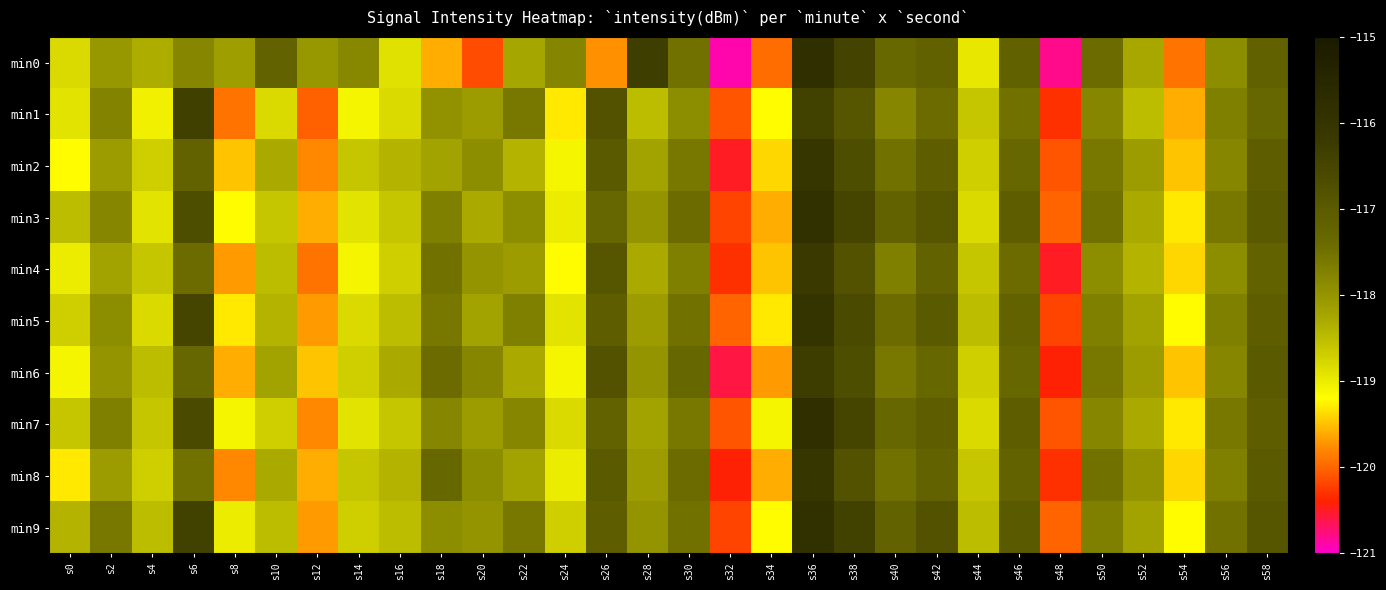

Reading left to right, what are all the values shown in this chart?

min0: s0=-118.8	s2=-118.0	s4=-118.3	s6=-117.8	s8=-118.1	s10=-117.2	s12=-118.0	s14=-117.8	s16=-118.9	s18=-119.6	s20=-120.2	s22=-118.2	s24=-117.8	s26=-119.8	s28=-116.3	s30=-117.5	s32=-120.9	s34=-120.0	s36=-115.8	s38=-116.5	s40=-117.3	s42=-117.2	s44=-119.0	s46=-117.2	s48=-120.8	s50=-117.4	s52=-118.3	s54=-119.9	s56=-117.9	s58=-117.2
min1: s0=-118.9	s2=-117.8	s4=-119.0	s6=-116.4	s8=-119.9	s10=-118.8	s12=-120.0	s14=-119.1	s16=-118.8	s18=-118.0	s20=-118.1	s22=-117.6	s24=-119.3	s26=-116.8	s28=-118.5	s30=-117.9	s32=-120.1	s34=-119.2	s36=-116.4	s38=-116.9	s40=-117.8	s42=-117.4	s44=-118.6	s46=-117.5	s48=-120.3	s50=-117.8	s52=-118.5	s54=-119.6	s56=-117.7	s58=-117.3
min2: s0=-119.2	s2=-118.1	s4=-118.7	s6=-117.2	s8=-119.5	s10=-118.3	s12=-119.8	s14=-118.6	s16=-118.4	s18=-118.2	s20=-117.9	s22=-118.4	s24=-119.1	s26=-117.0	s28=-118.2	s30=-117.6	s32=-120.5	s34=-119.4	s36=-116.1	s38=-116.7	s40=-117.5	s42=-117.1	s44=-118.7	s46=-117.3	s48=-120.1	s50=-117.6	s52=-118.1	s54=-119.5	s56=-117.8	s58=-117.1
min3: s0=-118.5	s2=-117.8	s4=-118.9	s6=-116.7	s8=-119.2	s10=-118.6	s12=-119.6	s14=-118.9	s16=-118.6	s18=-117.7	s20=-118.3	s22=-117.9	s24=-119.0	s26=-117.3	s28=-118.0	s30=-117.4	s32=-120.2	s34=-119.6	s36=-115.9	s38=-116.5	s40=-117.2	s42=-116.9	s44=-118.8	s46=-117.1	s48=-120.0	s50=-117.5	s52=-118.3	s54=-119.3	s56=-117.6	s58=-117.0
min4: s0=-119.0	s2=-118.2	s4=-118.6	s6=-117.4	s8=-119.7	s10=-118.5	s12=-119.9	s14=-119.1	s16=-118.7	s18=-117.5	s20=-118.0	s22=-118.1	s24=-119.2	s26=-116.9	s28=-118.3	s30=-117.7	s32=-120.3	s34=-119.5	s36=-116.2	s38=-116.8	s40=-117.7	s42=-117.2	s44=-118.6	s46=-117.4	s48=-120.5	s50=-117.9	s52=-118.4	s54=-119.4	s56=-117.9	s58=-117.2
min5: s0=-118.7	s2=-117.9	s4=-118.8	s6=-116.5	s8=-119.3	s10=-118.4	s12=-119.7	s14=-118.8	s16=-118.5	s18=-117.6	s20=-118.2	s22=-117.7	s24=-118.9	s26=-117.1	s28=-118.1	s30=-117.5	s32=-120.0	s34=-119.3	s36=-116.0	s38=-116.6	s40=-117.4	s42=-117.0	s44=-118.5	s46=-117.2	s48=-120.2	s50=-117.7	s52=-118.2	s54=-119.2	s56=-117.7	s58=-117.1
min6: s0=-119.1	s2=-118.0	s4=-118.5	s6=-117.3	s8=-119.6	s10=-118.2	s12=-119.5	s14=-118.7	s16=-118.3	s18=-117.4	s20=-117.8	s22=-118.3	s24=-119.1	s26=-116.8	s28=-118.0	s30=-117.3	s32=-120.6	s34=-119.7	s36=-116.3	s38=-116.7	s40=-117.6	s42=-117.3	s44=-118.7	s46=-117.3	s48=-120.4	s50=-117.6	s52=-118.1	s54=-119.5	s56=-117.8	s58=-117.0
min7: s0=-118.6	s2=-117.7	s4=-118.6	s6=-116.6	s8=-119.1	s10=-118.7	s12=-119.8	s14=-118.9	s16=-118.6	s18=-117.8	s20=-118.1	s22=-117.8	s24=-118.8	s26=-117.2	s28=-118.2	s30=-117.6	s32=-120.1	s34=-119.1	s36=-115.8	s38=-116.5	s40=-117.3	s42=-117.1	s44=-118.8	s46=-117.1	s48=-120.1	s50=-117.8	s52=-118.3	s54=-119.3	s56=-117.6	s58=-117.1
min8: s0=-119.3	s2=-118.1	s4=-118.7	s6=-117.5	s8=-119.8	s10=-118.3	s12=-119.6	s14=-118.6	s16=-118.4	s18=-117.3	s20=-117.9	s22=-118.2	s24=-119.0	s26=-117.0	s28=-118.1	s30=-117.4	s32=-120.4	s34=-119.6	s36=-116.1	s38=-116.8	s40=-117.5	s42=-117.2	s44=-118.6	s46=-117.2	s48=-120.3	s50=-117.5	s52=-118.0	s54=-119.4	s56=-117.7	s58=-117.0
min9: s0=-118.4	s2=-117.6	s4=-118.5	s6=-116.4	s8=-119.0	s10=-118.5	s12=-119.7	s14=-118.7	s16=-118.5	s18=-117.9	s20=-118.0	s22=-117.6	s24=-118.7	s26=-117.1	s28=-118.0	s30=-117.5	s32=-120.2	s34=-119.2	s36=-115.9	s38=-116.4	s40=-117.2	s42=-116.8	s44=-118.5	s46=-117.0	s48=-120.0	s50=-117.7	s52=-118.2	s54=-119.2	s56=-117.5	s58=-116.9